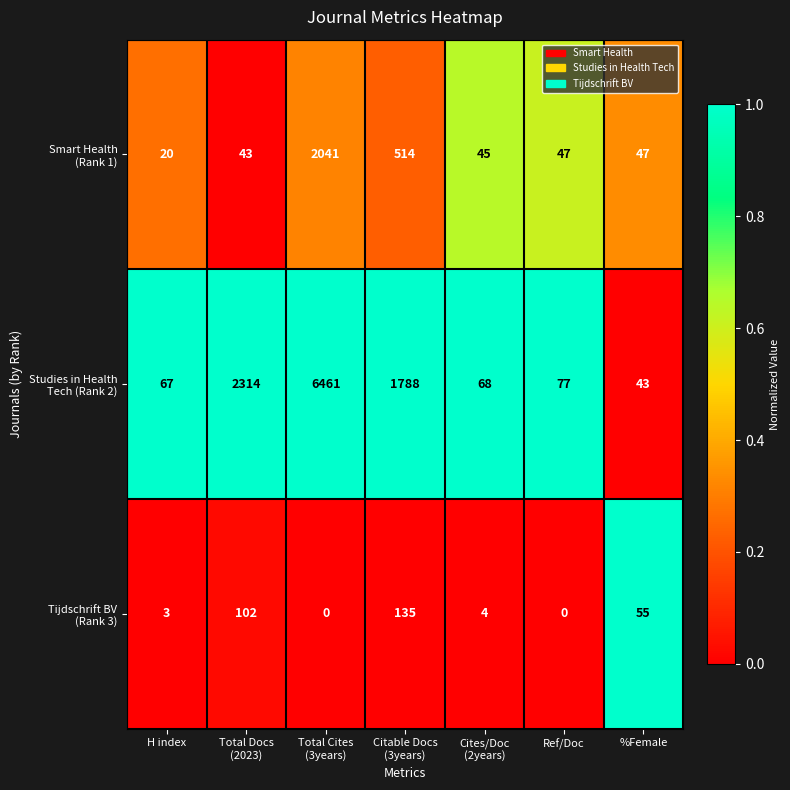

What is the difference between the highest and lowest values at Ref/Doc?

77